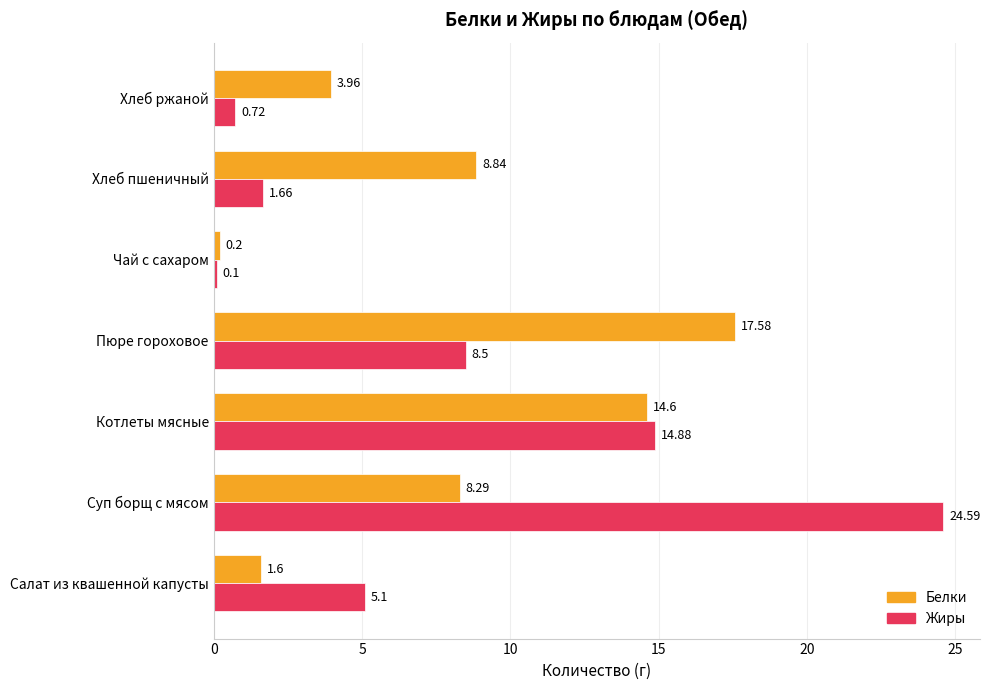

Rank the series by their maximum value, from highest to lowest.

Жиры, Белки